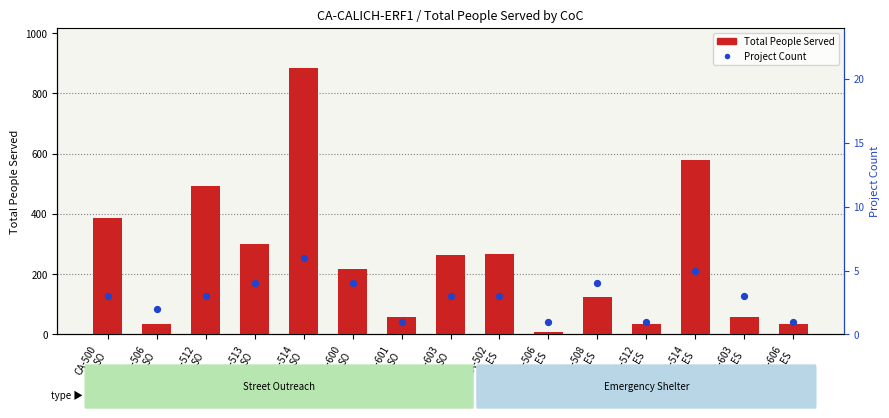

Which series contains the lowest Y value?

Project Count